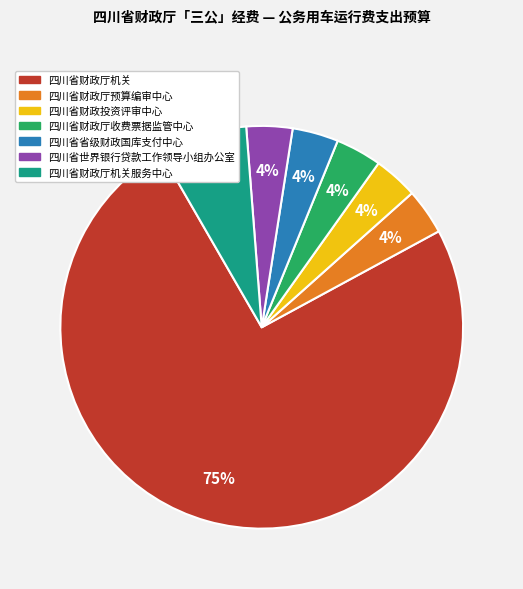

To the nearest percent, what is the average slice percentage?

14%